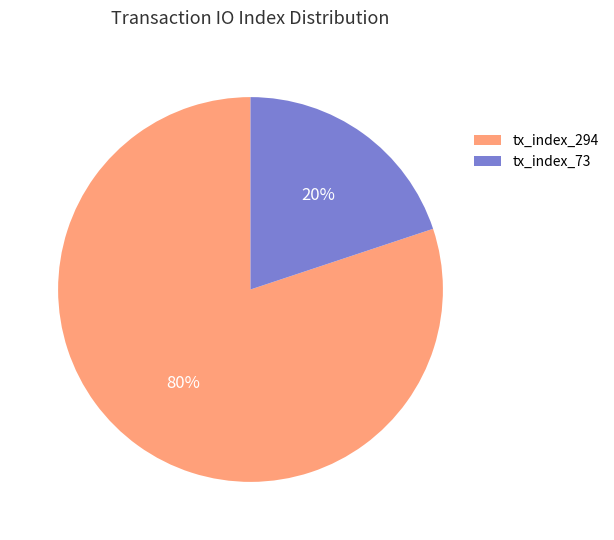

To the nearest percent, what portion does tx_index_73 represent?

20%